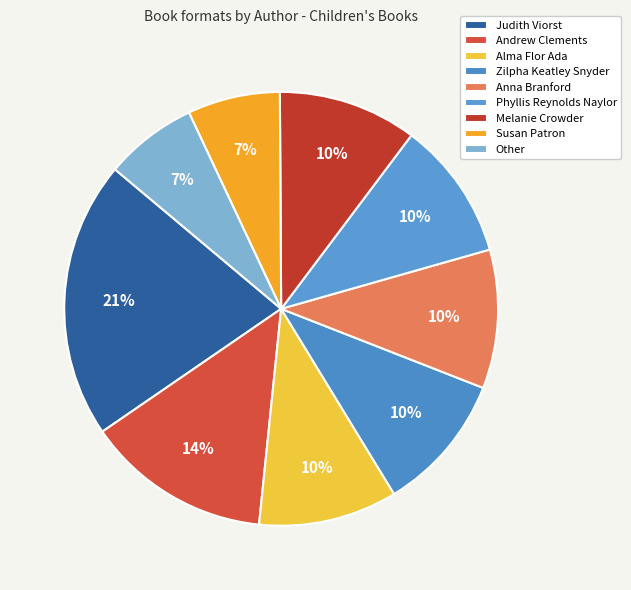

Which category has the smallest portion of the pie?

Susan Patron